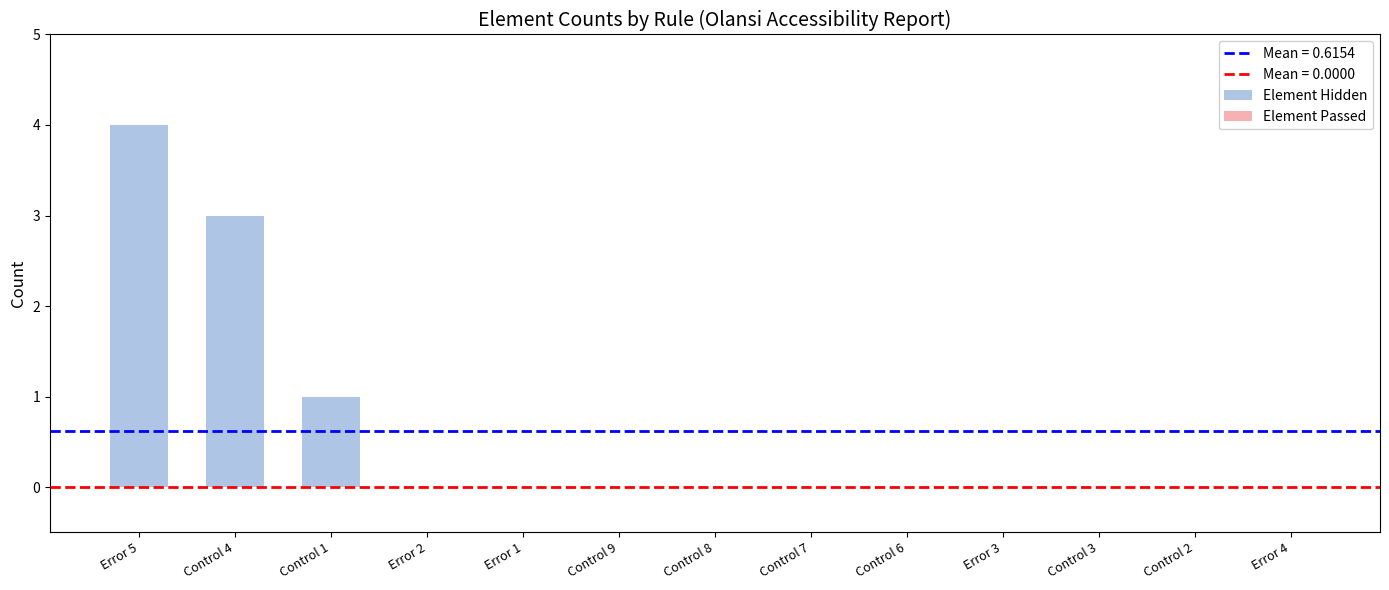

What is the greatest value displayed?

4